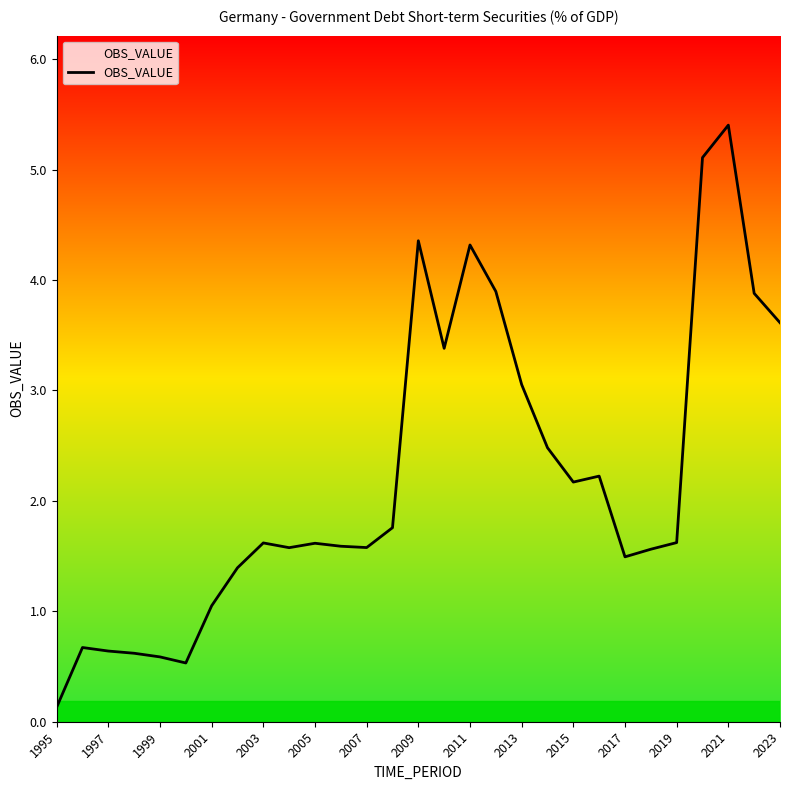

What is the difference between the maximum and minimum values?

5.3